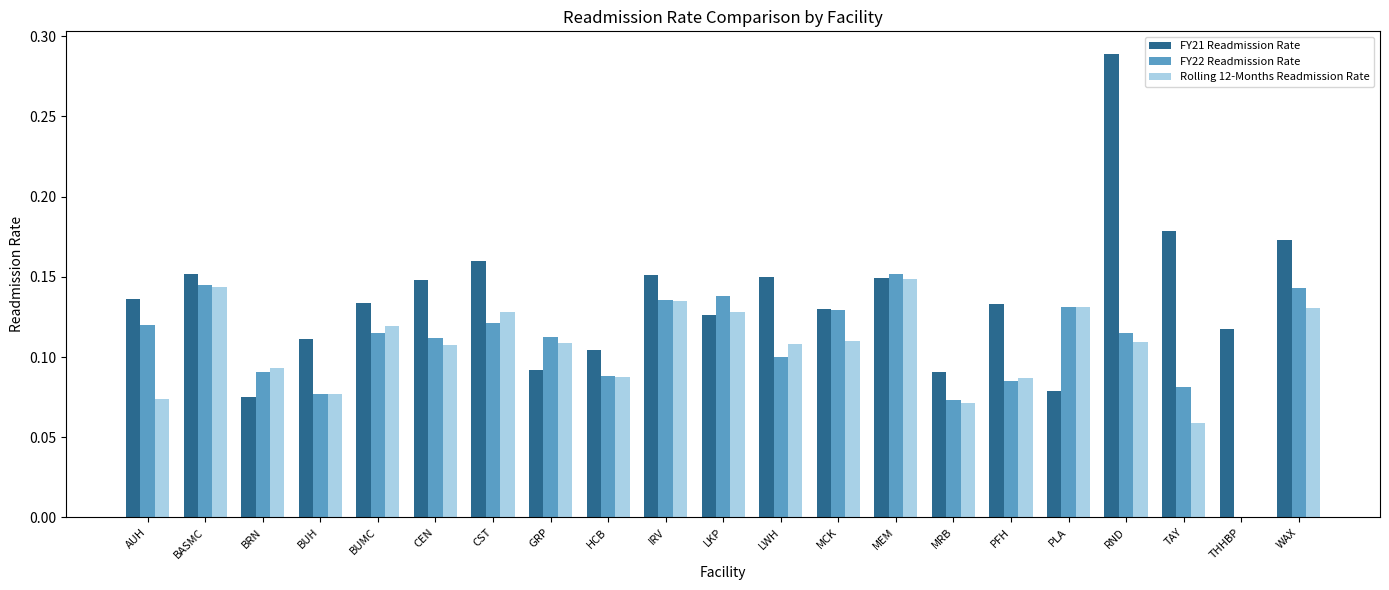

What is the sum of all FY21 Readmission Rate values?

2.9